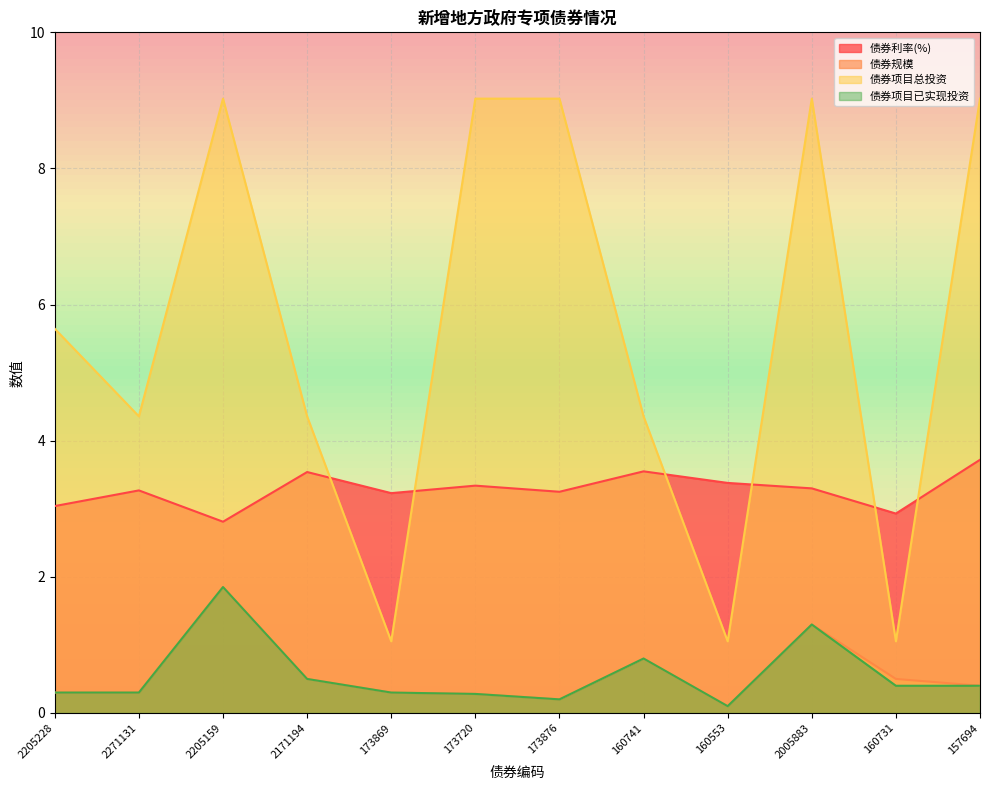

How many series are shown in this chart?

4